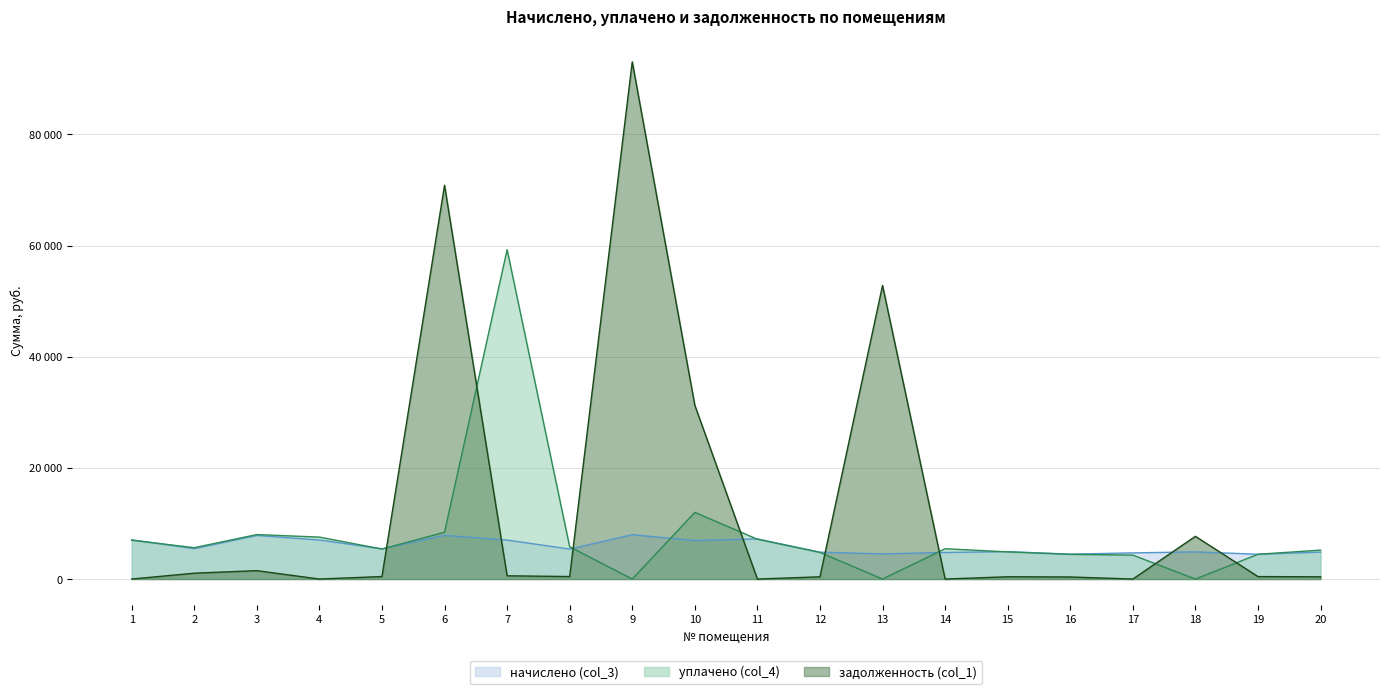

How many interior local peaks does the уплачено (col_4) series have?

4